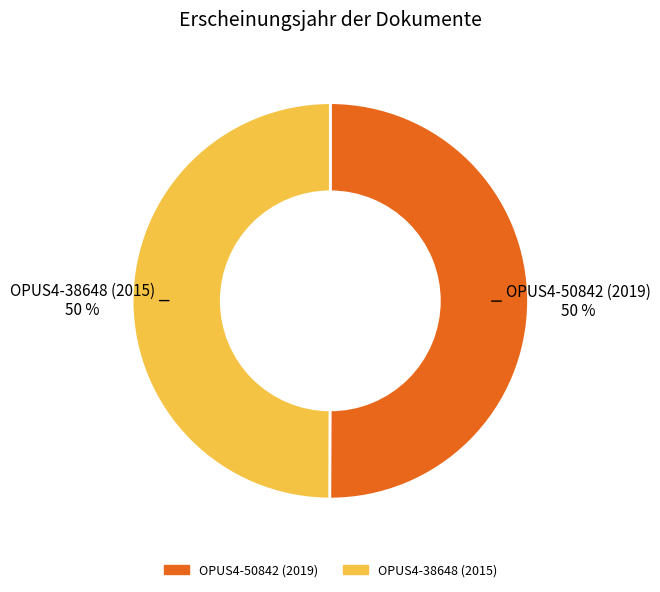

How many segments does this pie chart have?

2